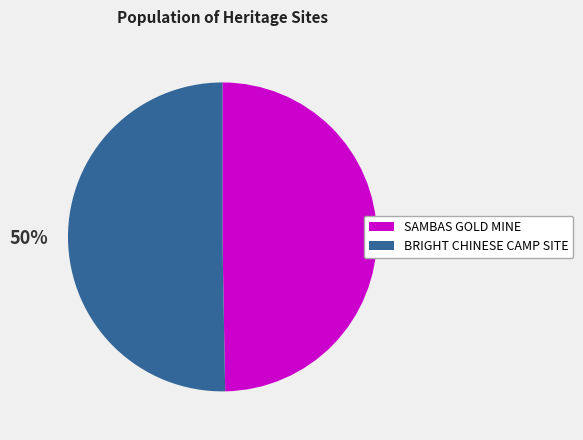

Combined, do BRIGHT CHINESE CAMP SITE and SAMBAS GOLD MINE account for over 50%?

Yes